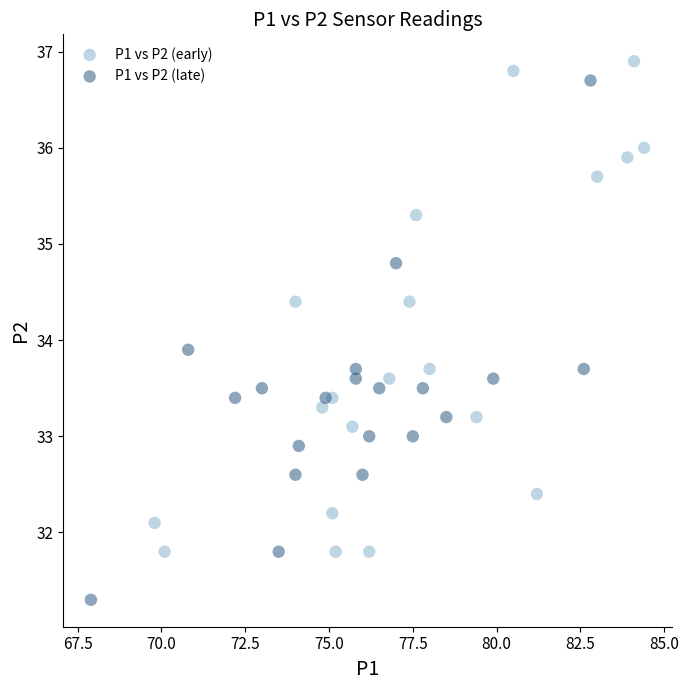

What are all the series names shown in the legend?

P1 vs P2 (early), P1 vs P2 (late)